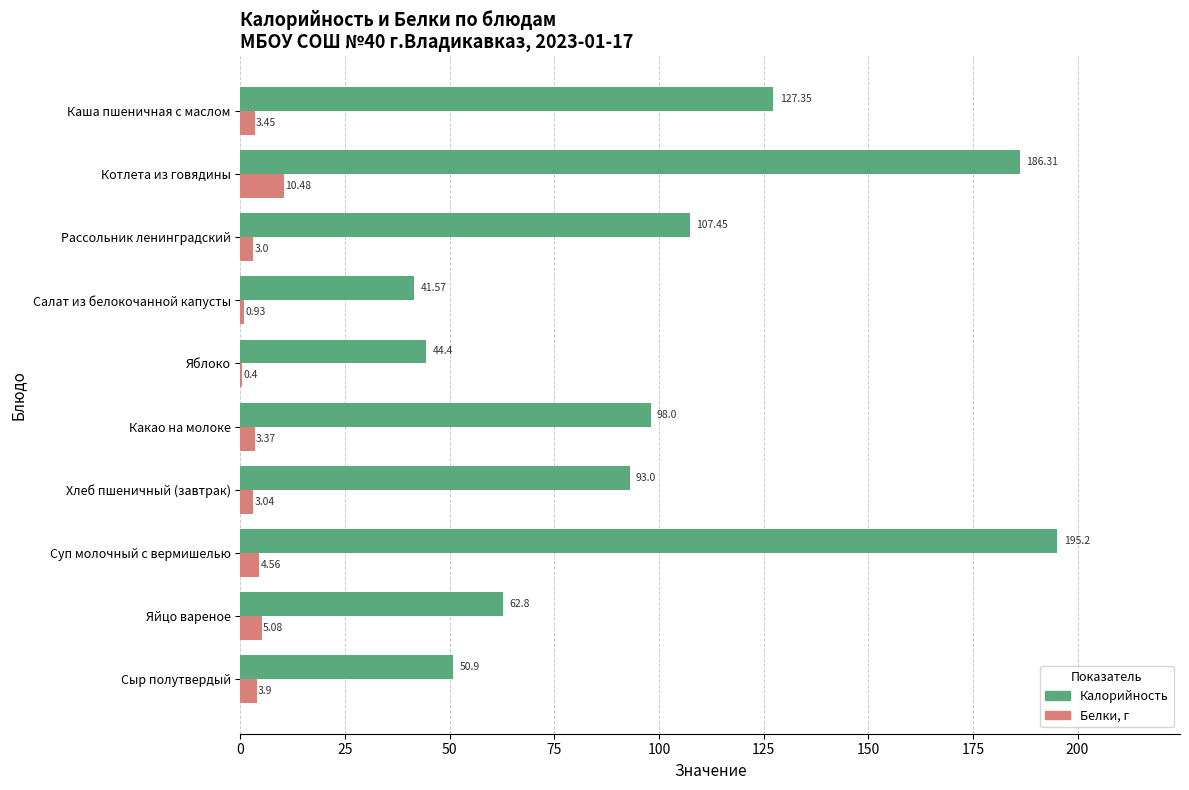

What is the sum of the Калорийность values at Яблоко and Каша пшеничная с маслом?

171.8